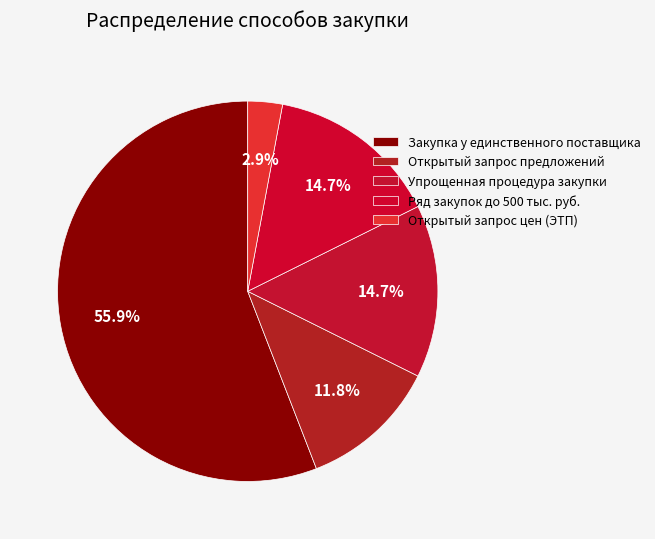

Does any single category account for the majority?

Yes